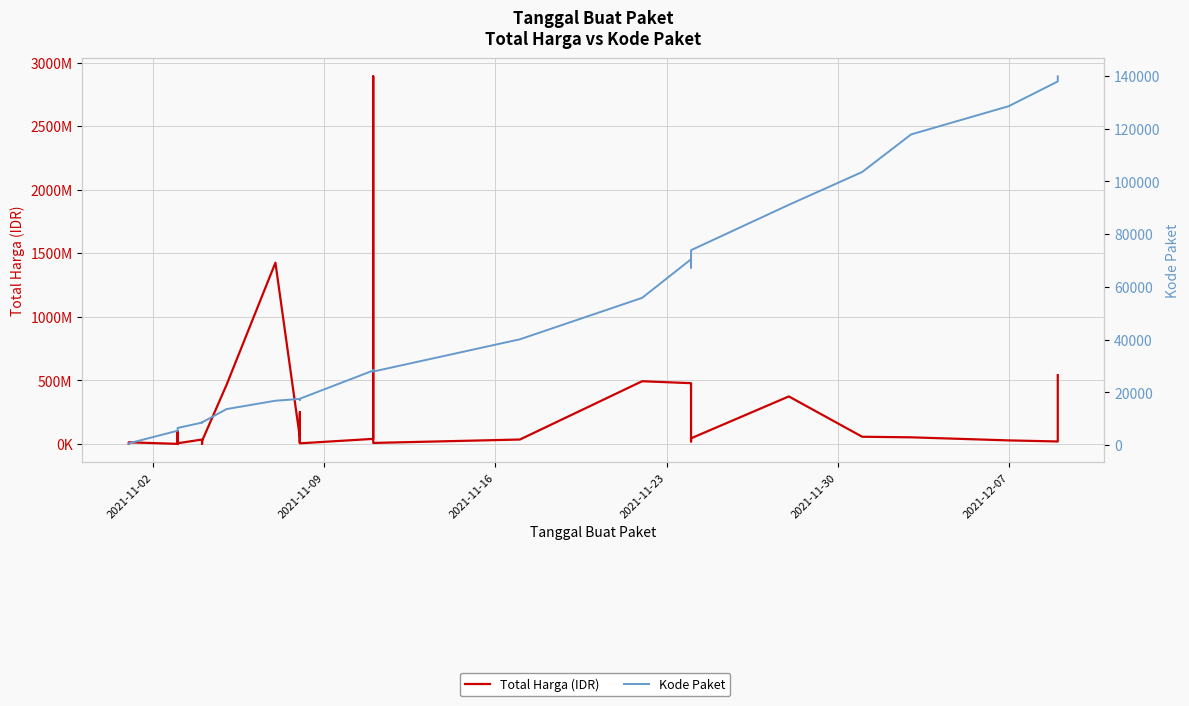

How many interior local peaks does the Kode Paket series have?

5